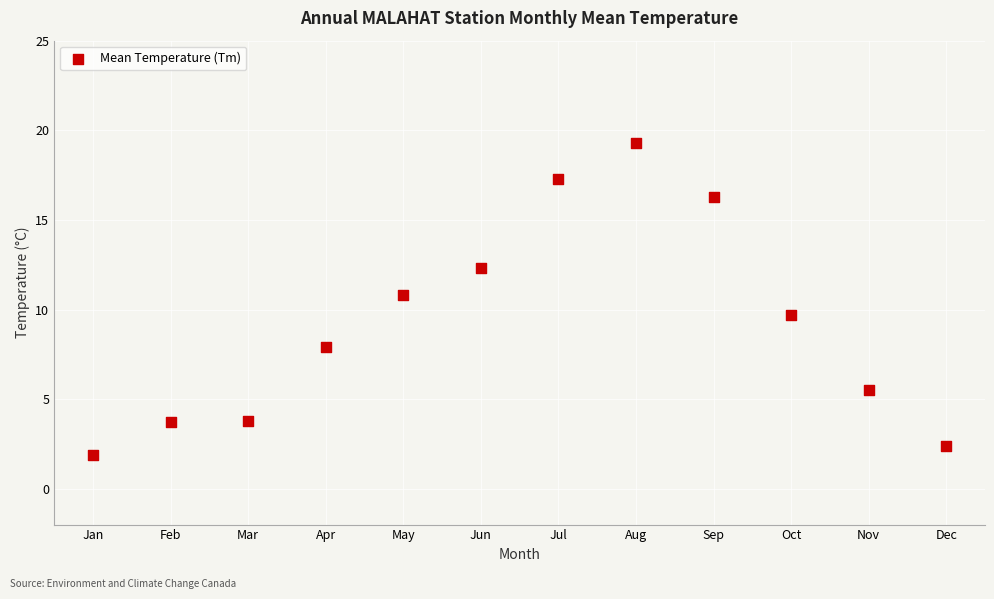

What Y value in the scatter plot is closest to 10?

9.7